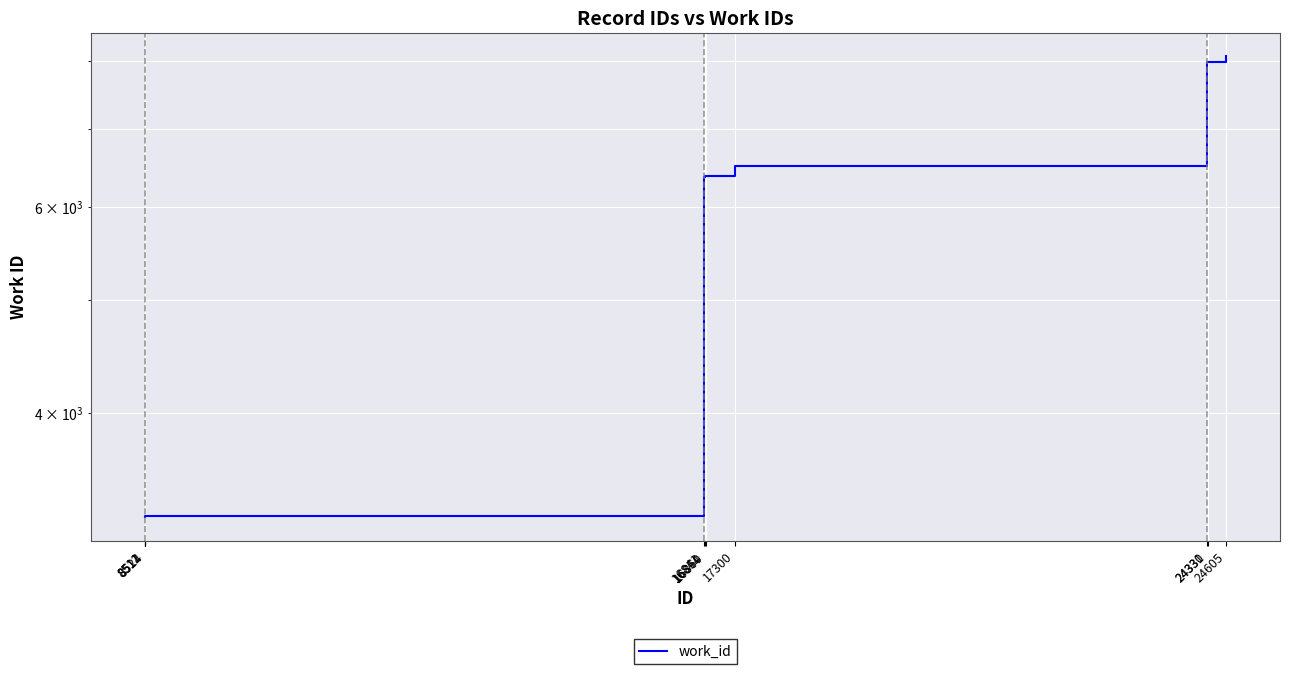

What is the maximum value shown in the chart?

8078